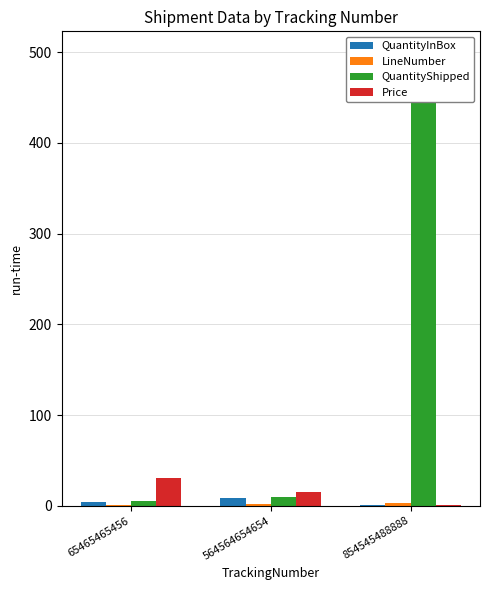

Which series changed the most between 564564654654 and 854545488888?

QuantityShipped